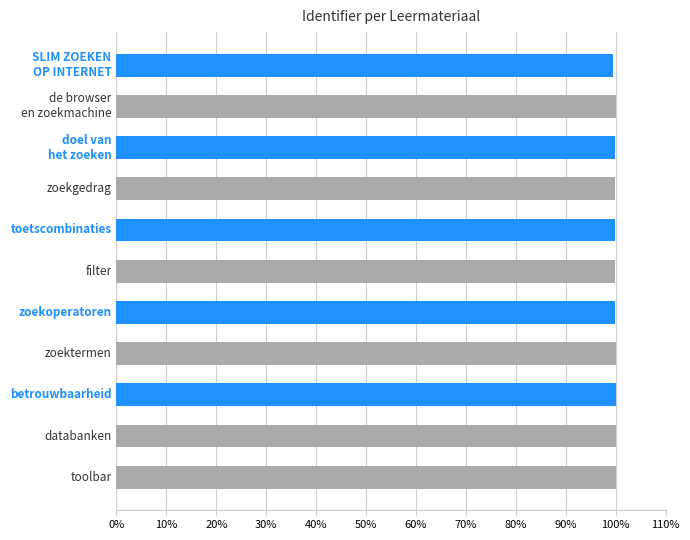

Read the value at toolbar.

100.0